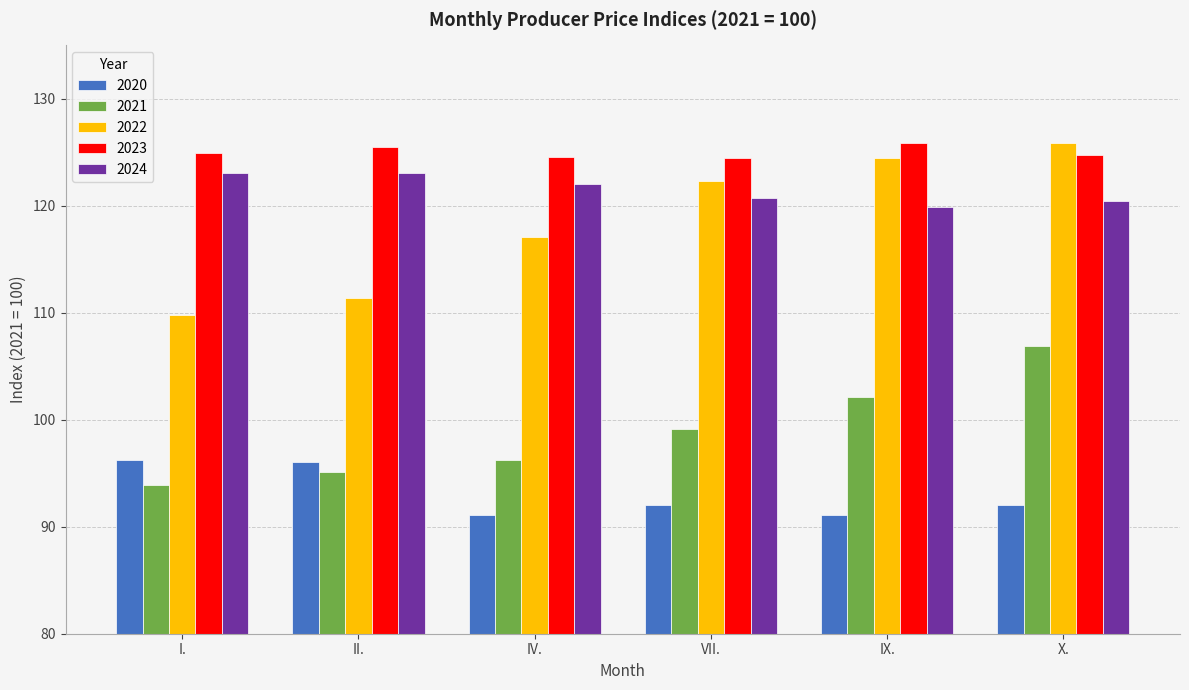

Which series has the largest range (max minus min)?

2022